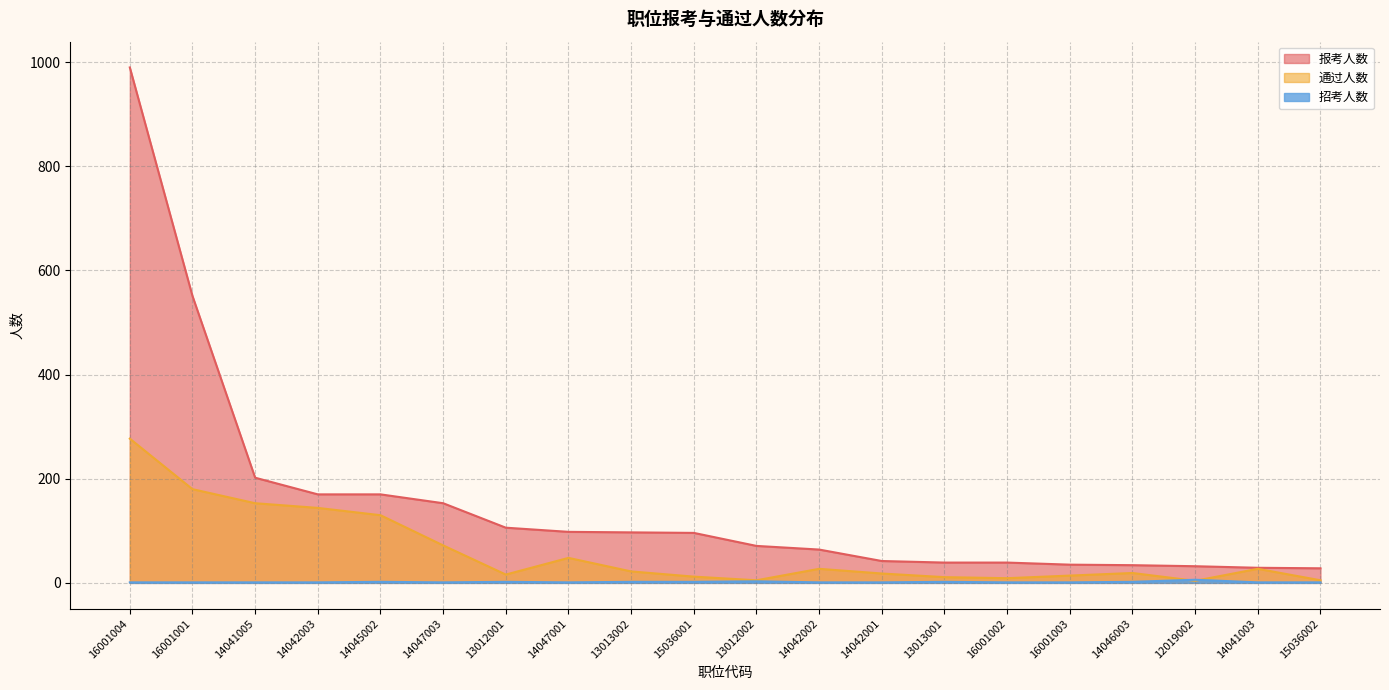

Where is 通过人数 nearest to the value 140?

14042003